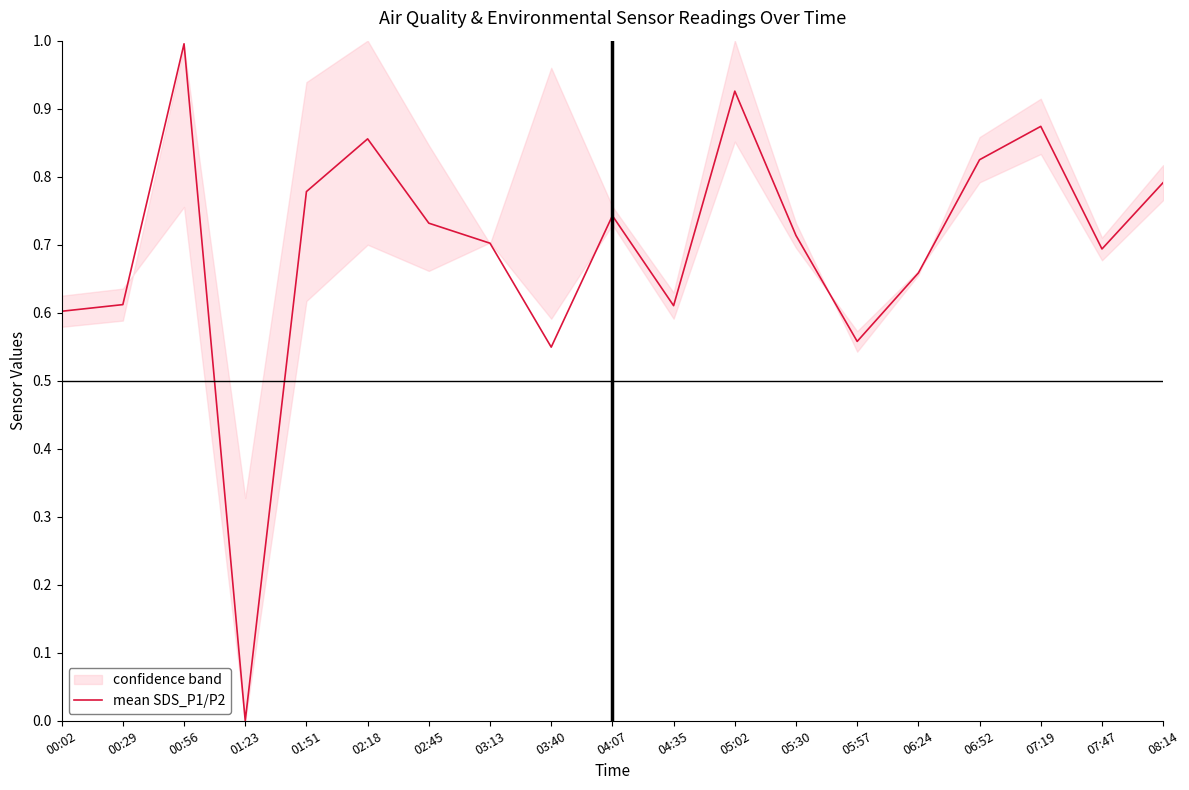

The chart shows a value of 0.7 at 03:13. True or false?

True